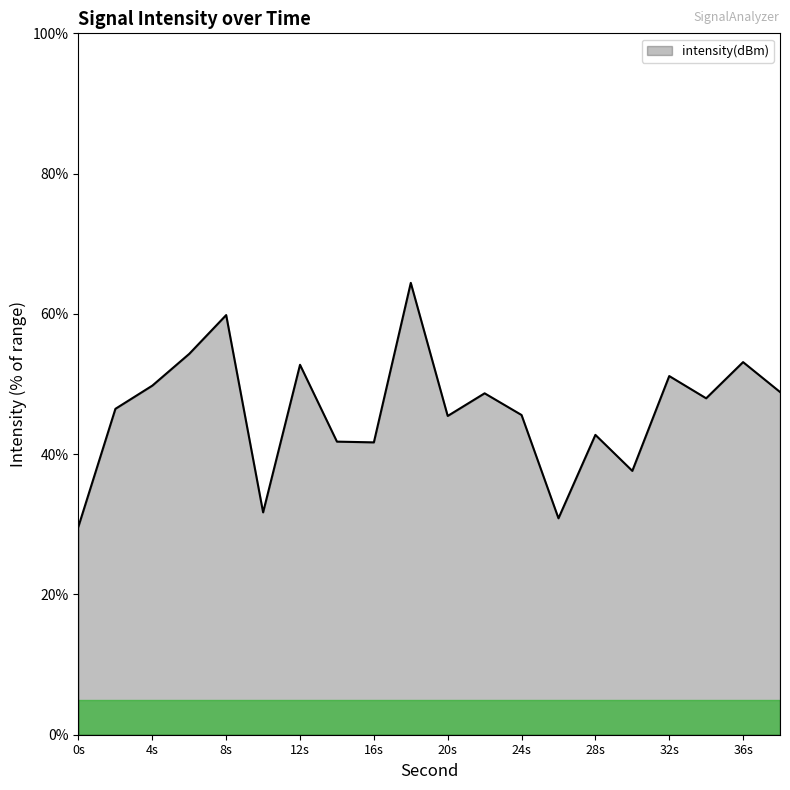

What is the smallest value displayed?

29.7